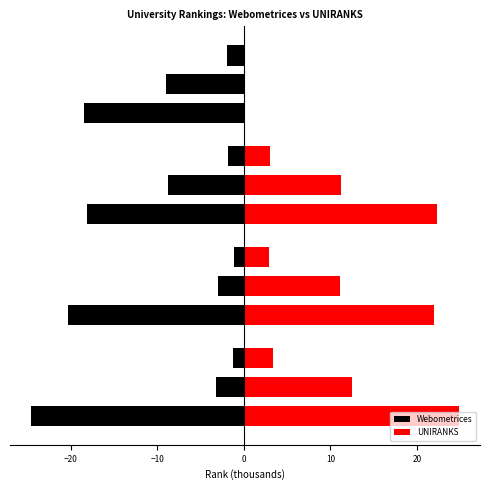

What are all the series names shown in the legend?

Webometrices, UNIRANKS